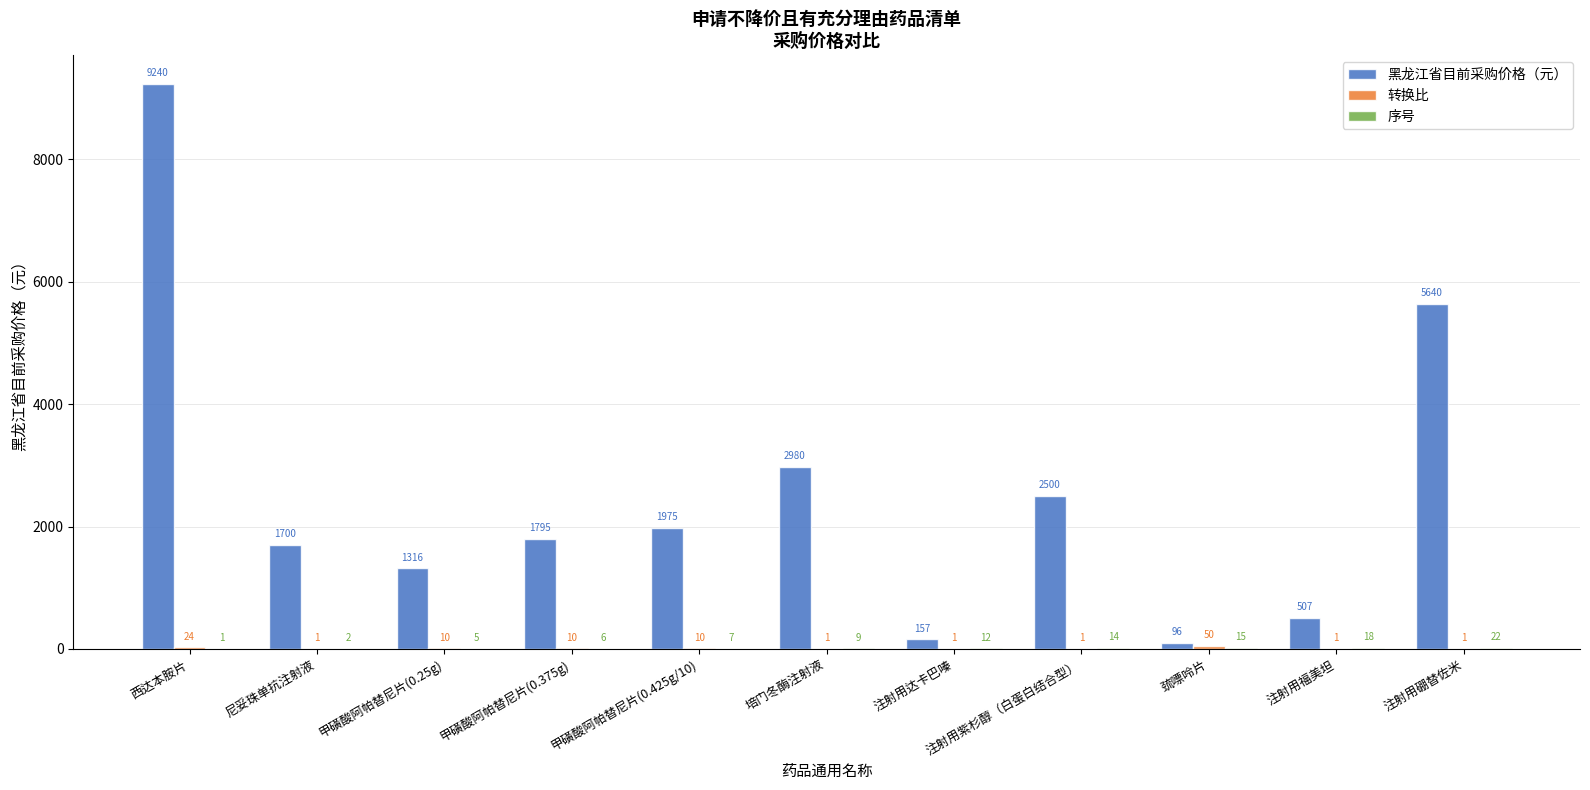

At which label does 黑龙江省目前采购价格（元） first exceed 1795?

西达本胺片